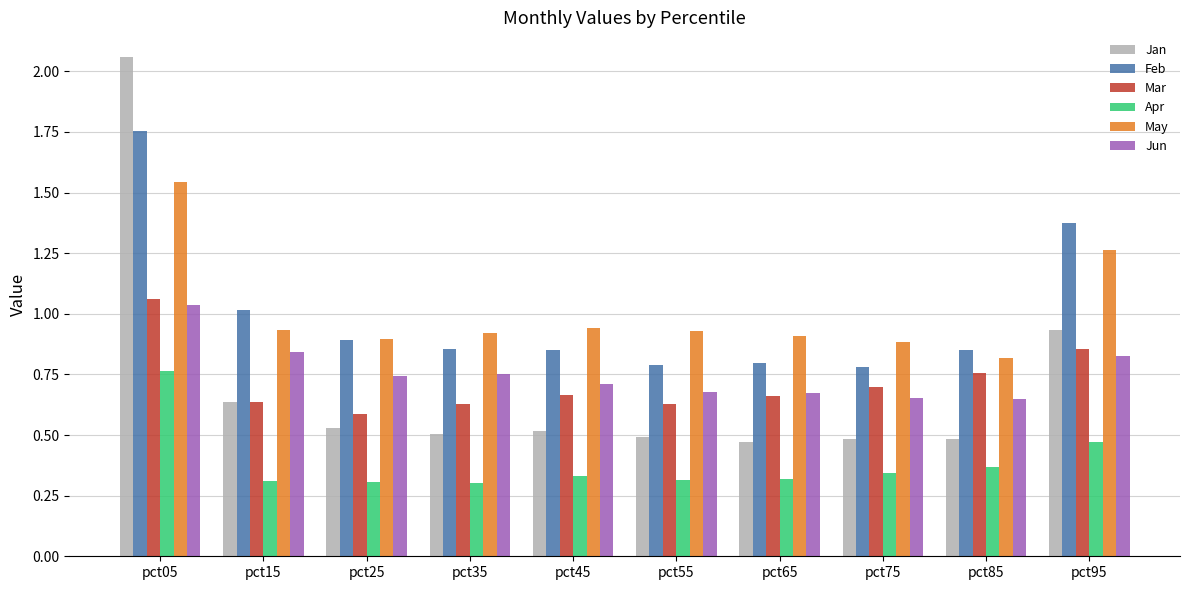

Rank the series at pct35 from highest to lowest value.

May, Feb, Jun, Mar, Jan, Apr